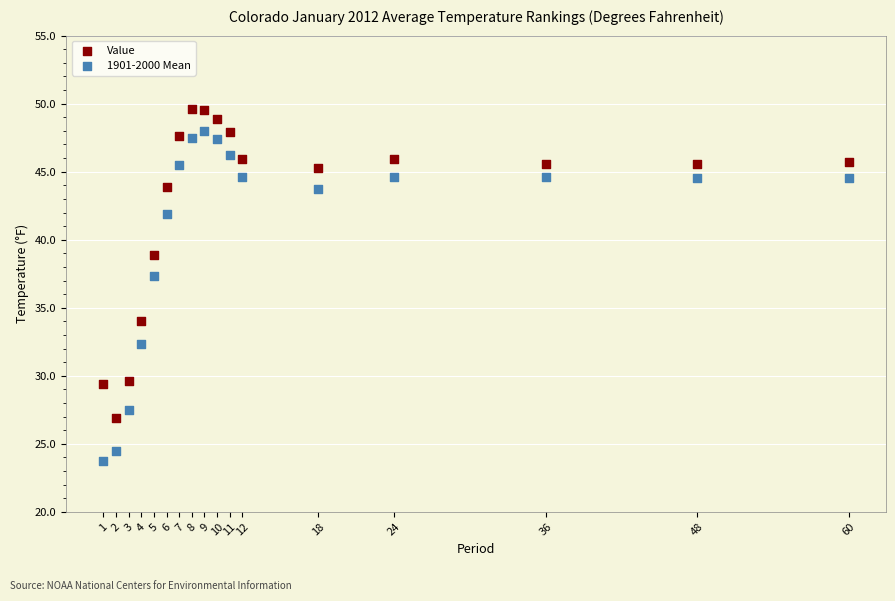

Which series reaches the minimum Y coordinate?

1901-2000 Mean